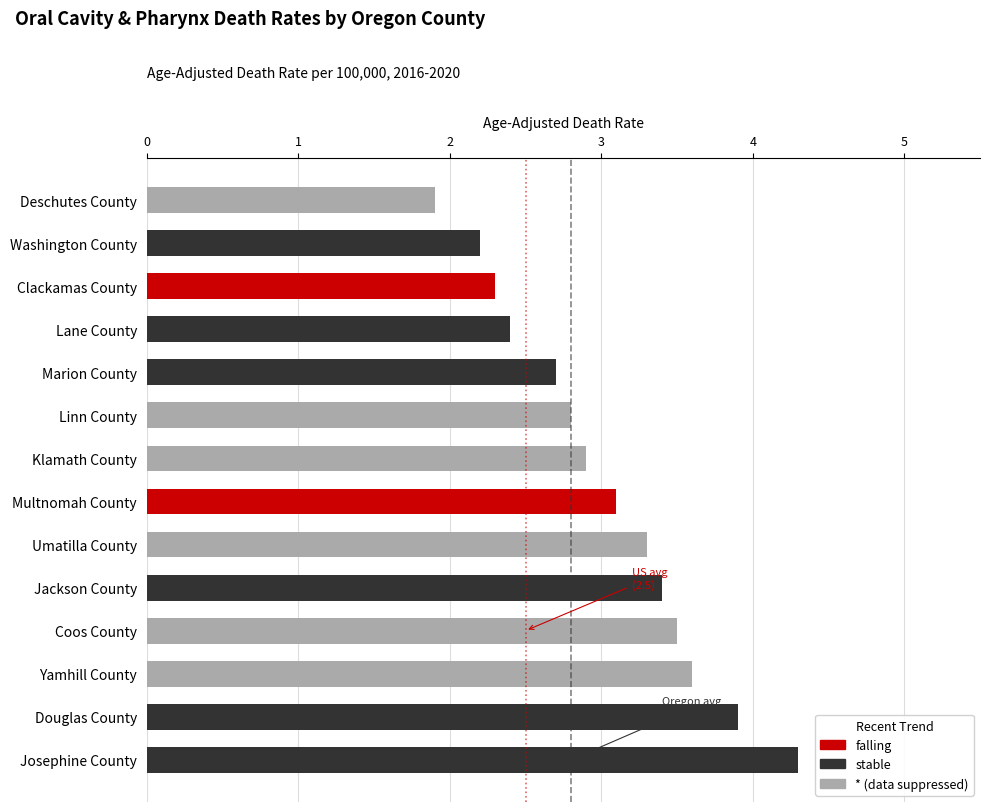

Is it true that the value at Klamath County is 1.8?

False